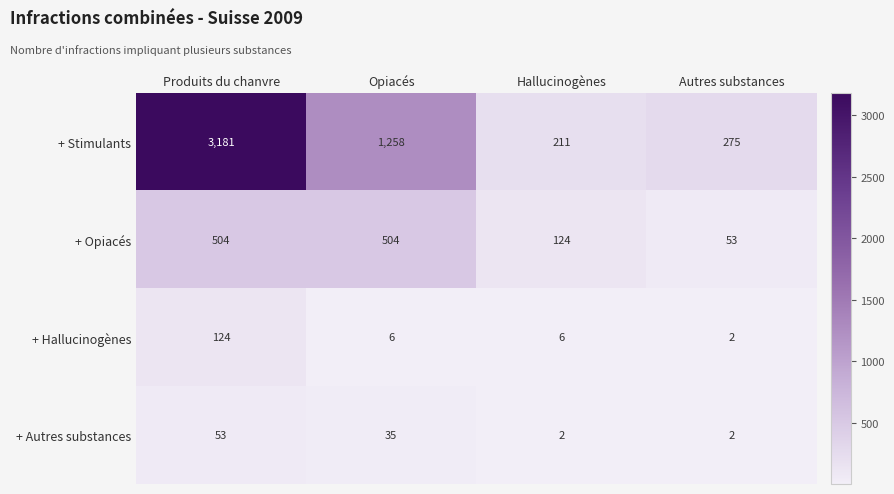

What is the maximum value for + Autres substances?

53